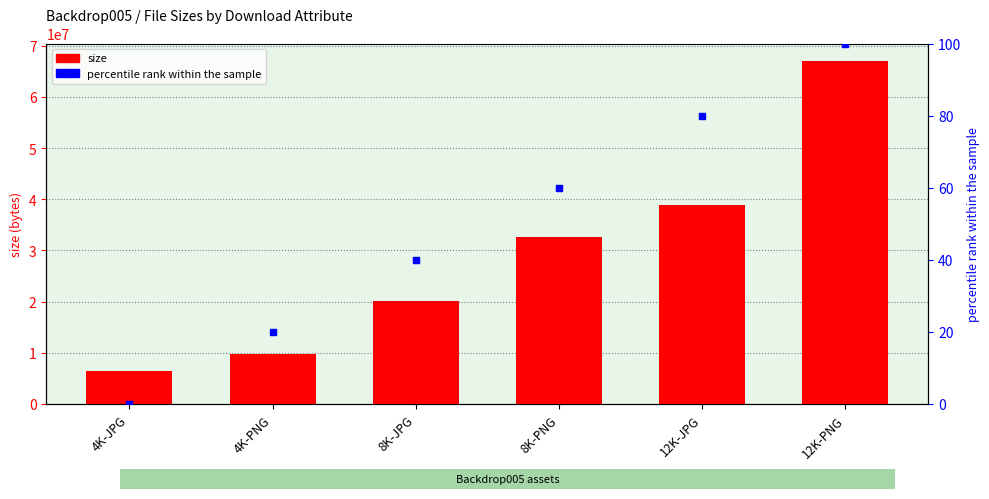

Between 8K-PNG and 12K-JPG, which is larger?

12K-JPG